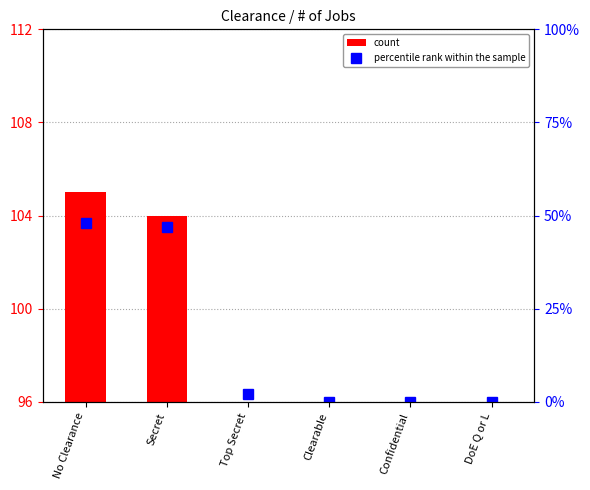

How many values in the count series exceed 4?

2